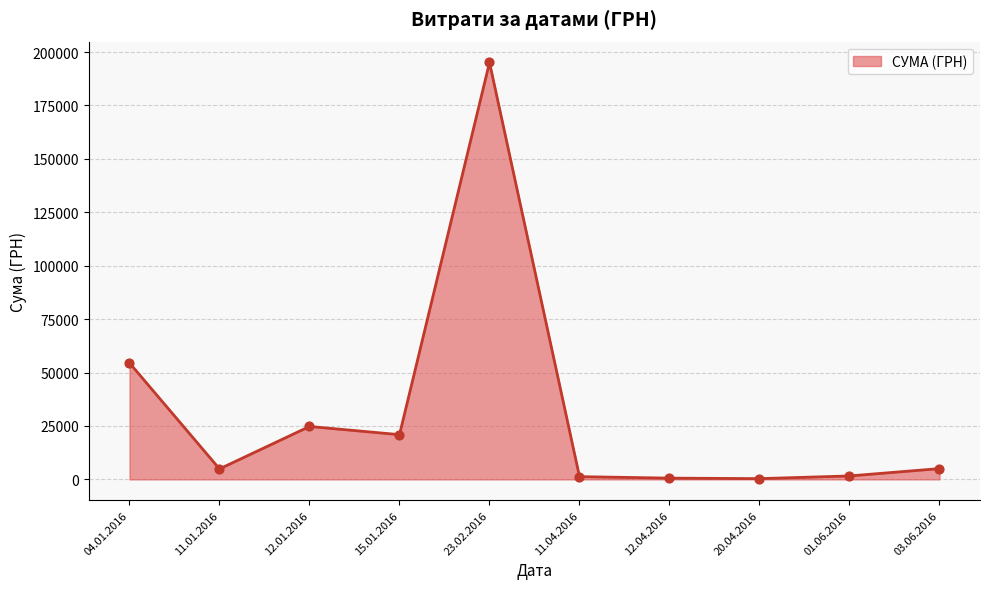

Which has a higher value, 12.01.2016 or 11.01.2016?

12.01.2016